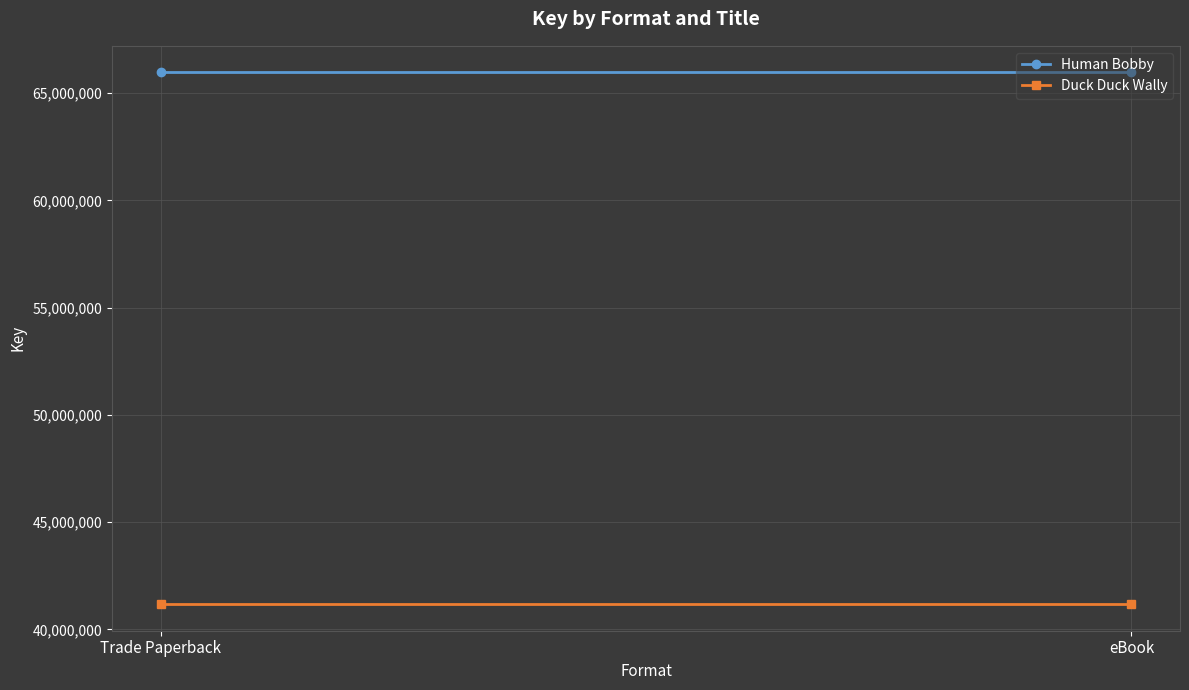

Which label corresponds to the largest value in the chart?

Trade Paperback